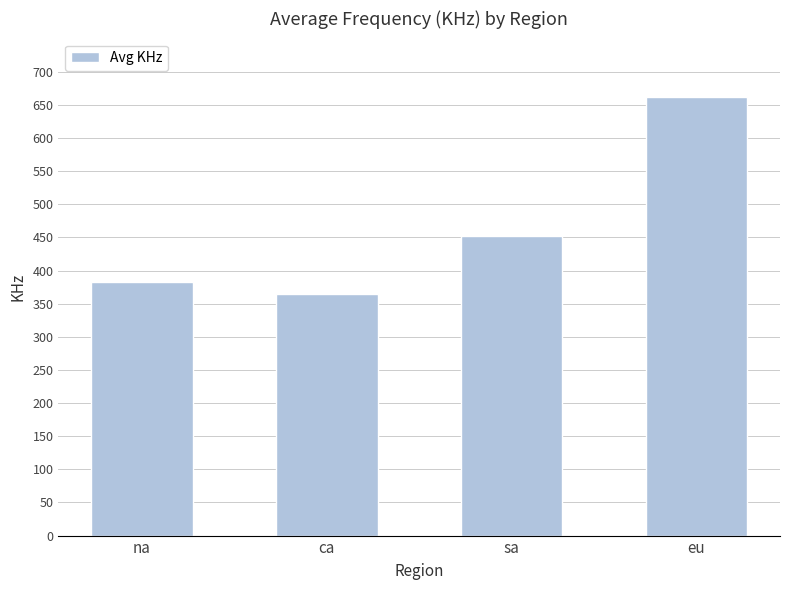

Is it true that the value at sa is 452?

True